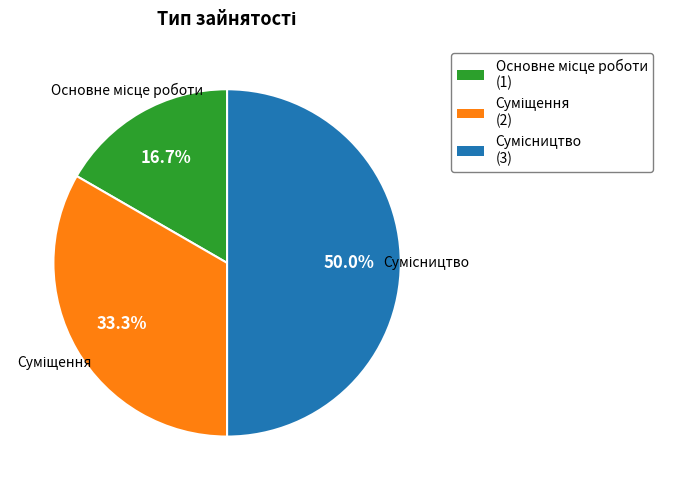

What is the largest slice in the pie chart?

Сумісництво